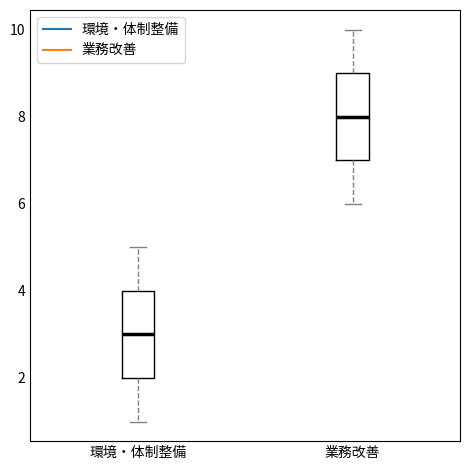

Where does the lower whisker of the box for 業務改善 end on the y-axis? The values are not printed on the chart, so give them approximately, as read against the axis.

6